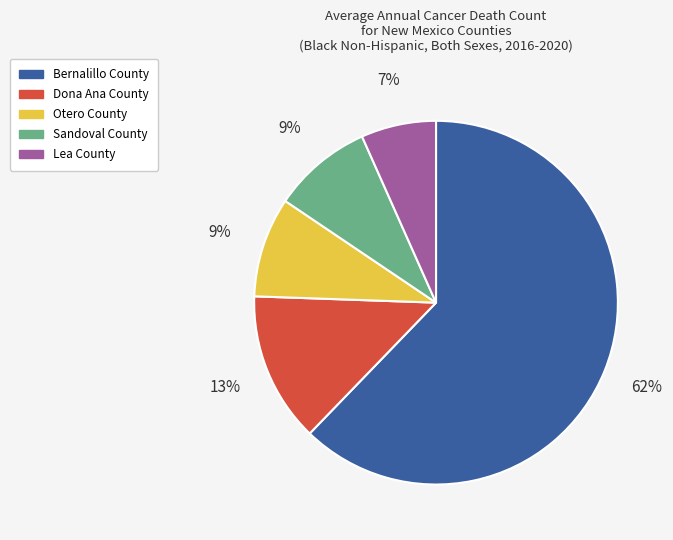

Does Bernalillo County account for over 50% of the chart?

Yes